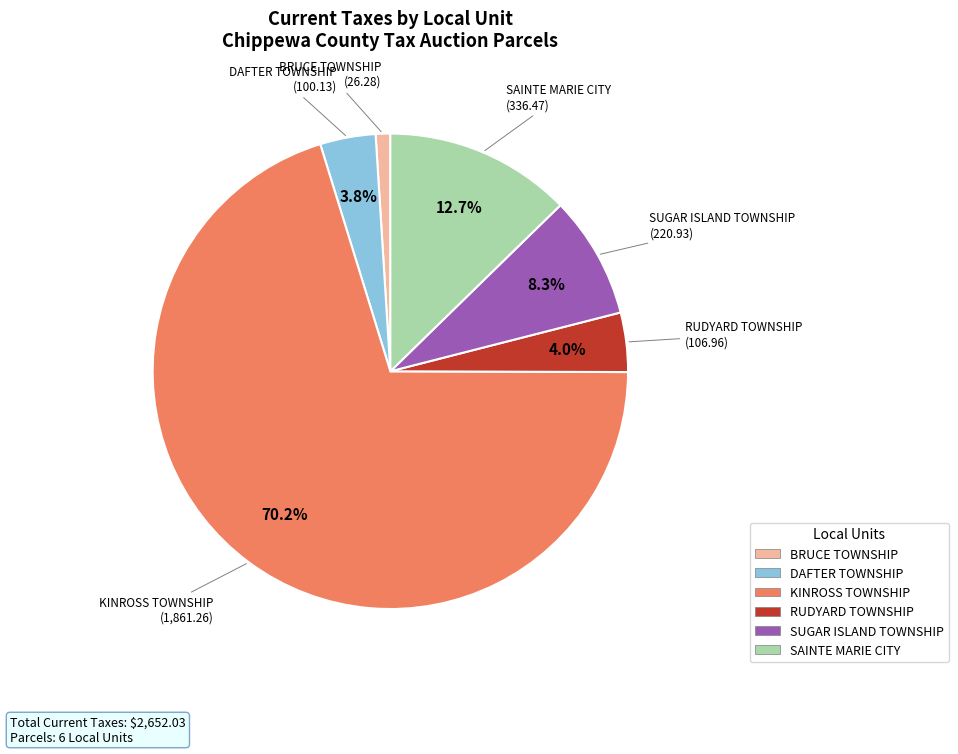

To the nearest percent, what is the average slice percentage?

17%